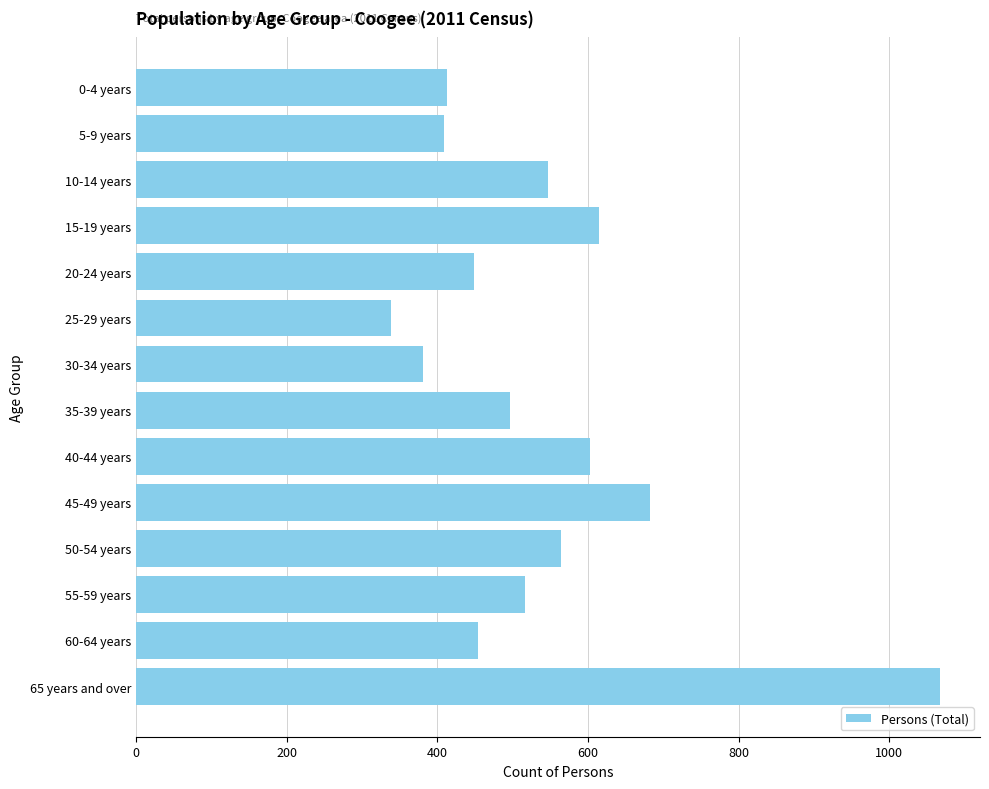

At which category does the chart reach its peak across all series?

65 years and over